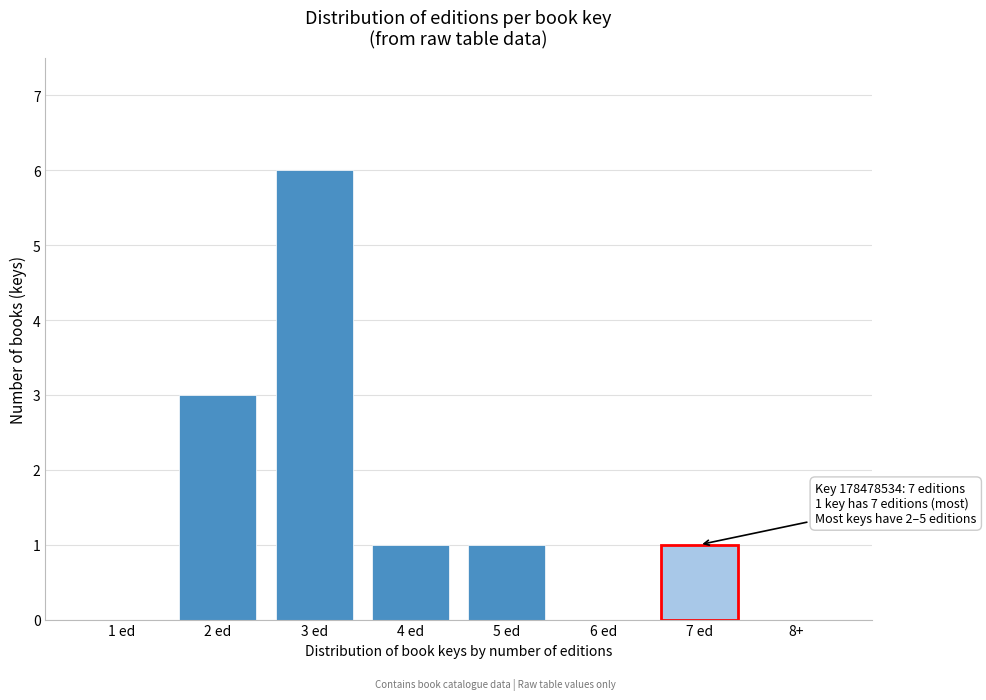

Reading left to right, transcribe all the data shown in this chart.

1 ed=0	2 ed=3	3 ed=6	4 ed=1	5 ed=1	6 ed=0	7 ed=1	8+=0